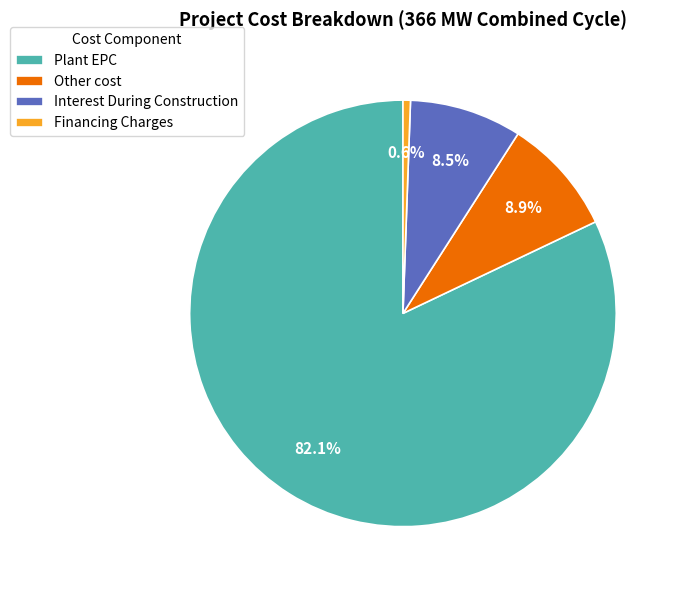

To the nearest percent, what is the average slice percentage?

25%